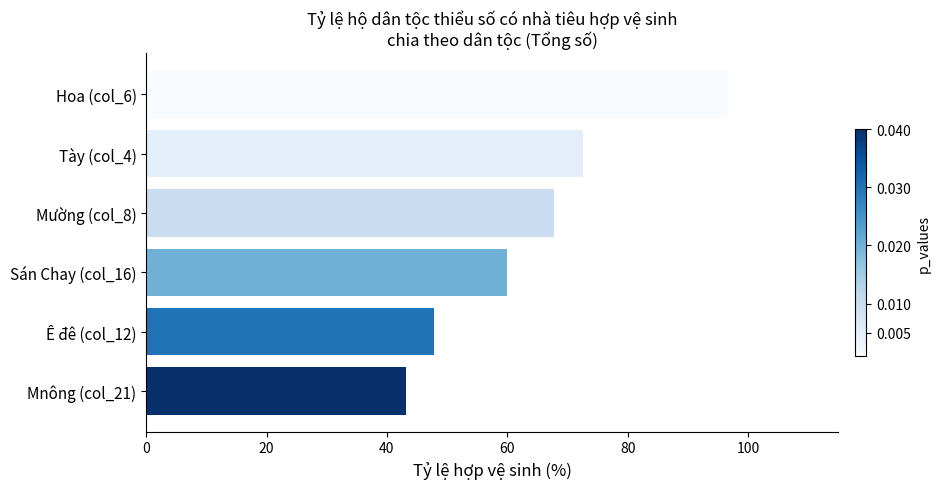

What position from the top is Sán Chay (col_16)?

4